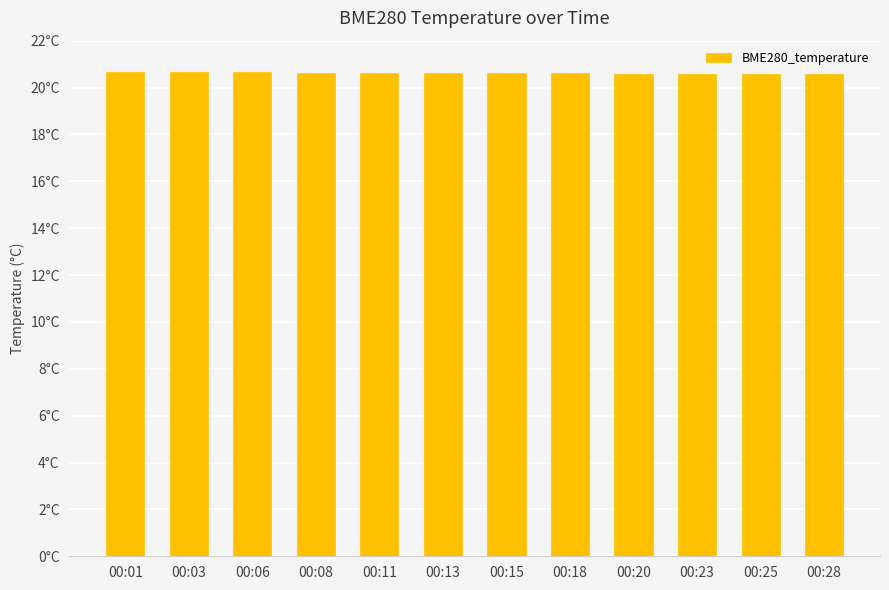

What is the value of the 7th bar from the left?

20.6